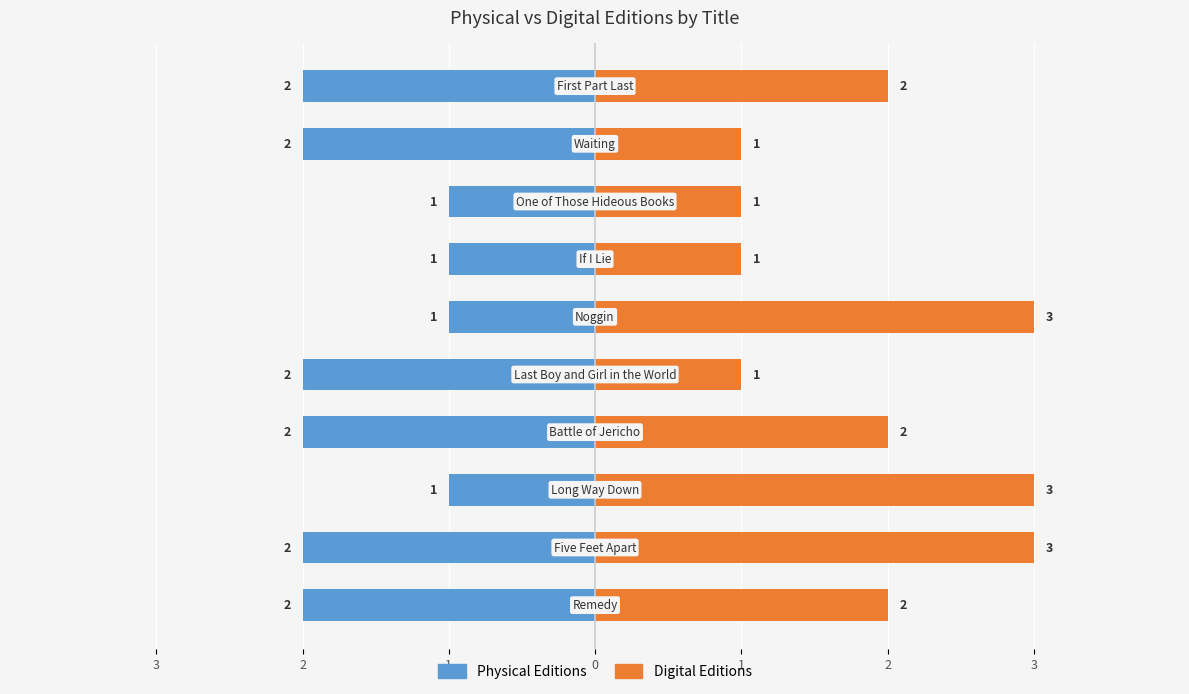

How many data points does each series have?

10